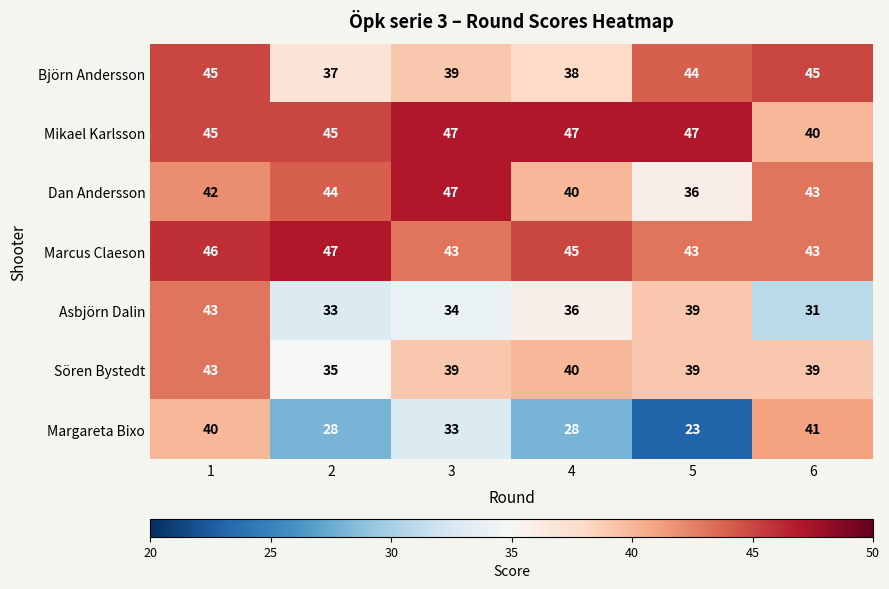

Is it true that Dan Andersson equals 19 at 5?

False